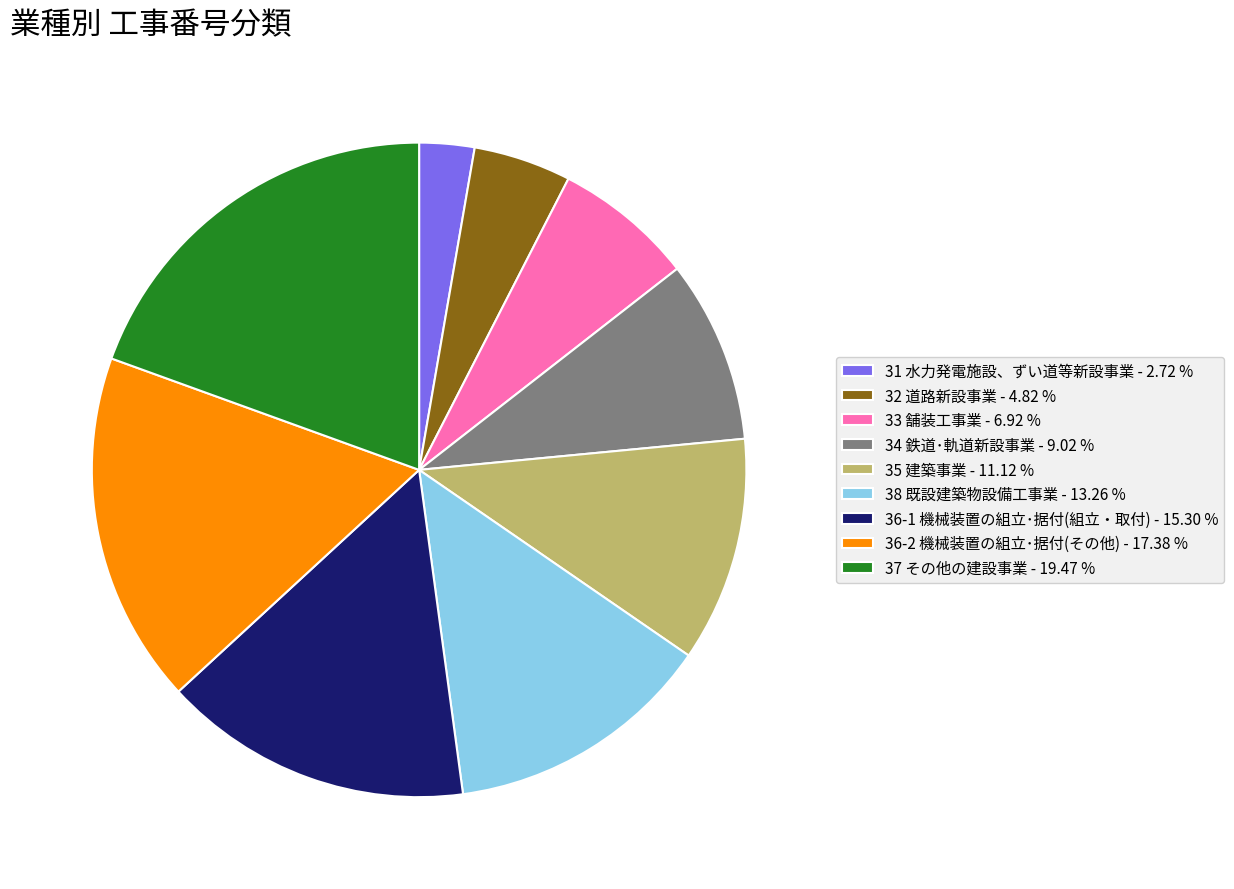

Is 33 舗装工事業 - 6.92 % the majority of the pie?

No